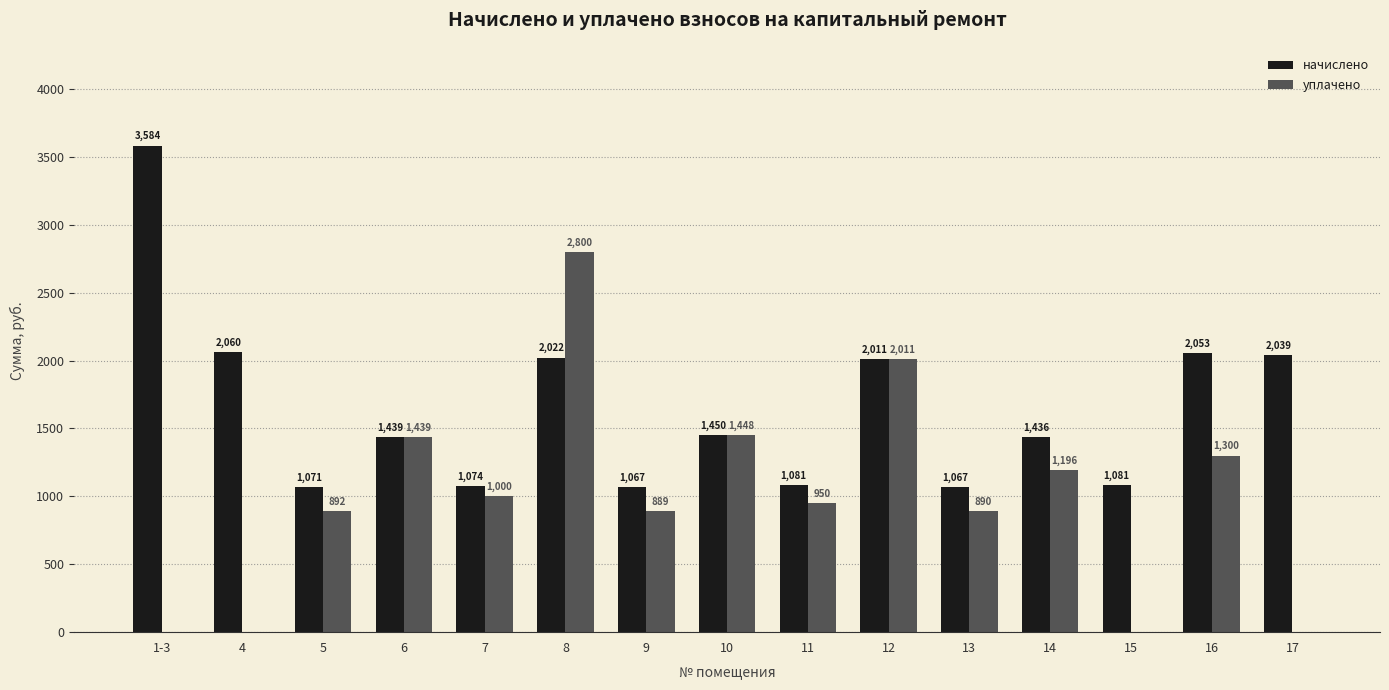

Between 7 and 8, which series saw the biggest shift?

уплачено